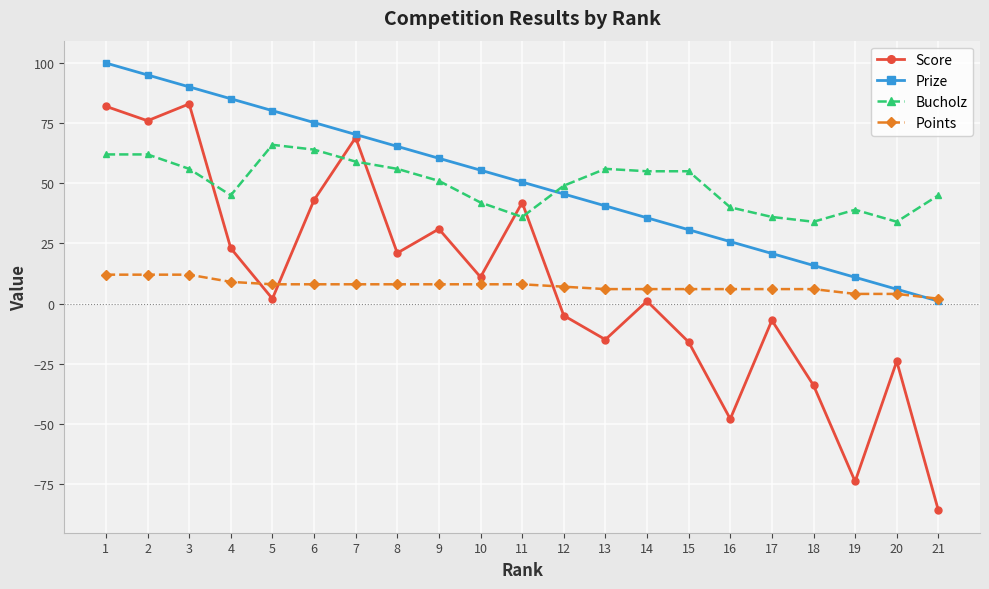

How many lines are shown in the chart?

4